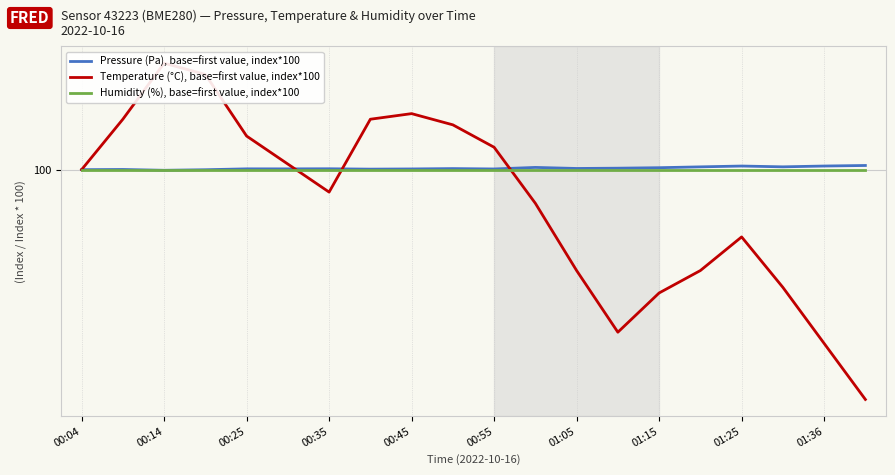

Rank the series at 00:25 from highest to lowest value.

Temperature (°C), base=first value, index*100, Pressure (Pa), base=first value, index*100, Humidity (%), base=first value, index*100